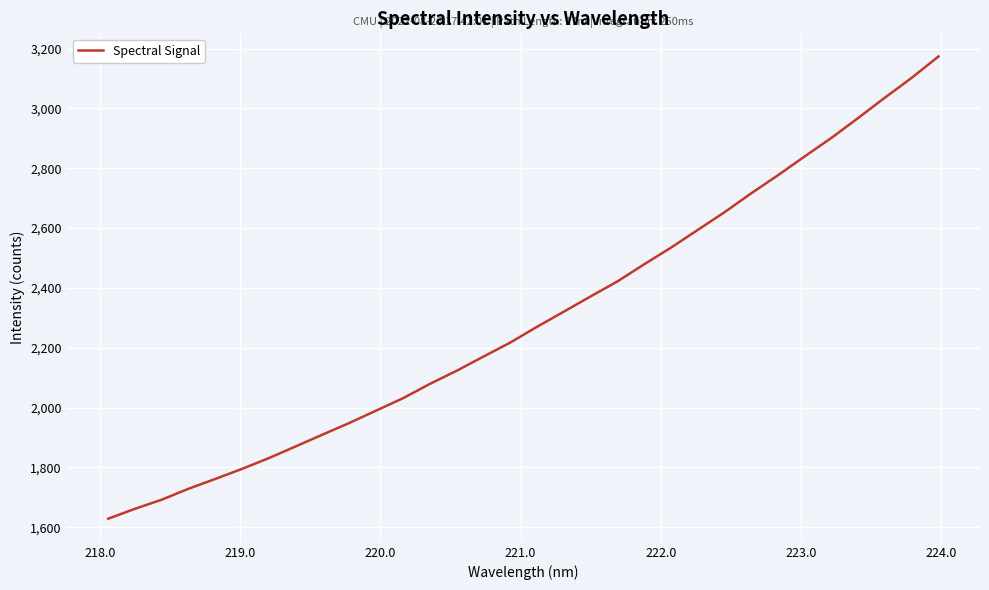

What is the difference between the maximum and minimum values?

1545.3